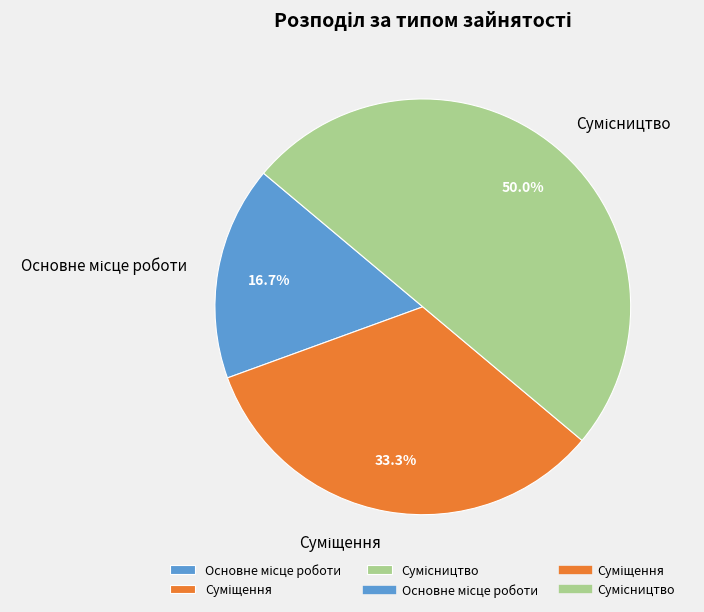

How many slices are in this pie chart?

3